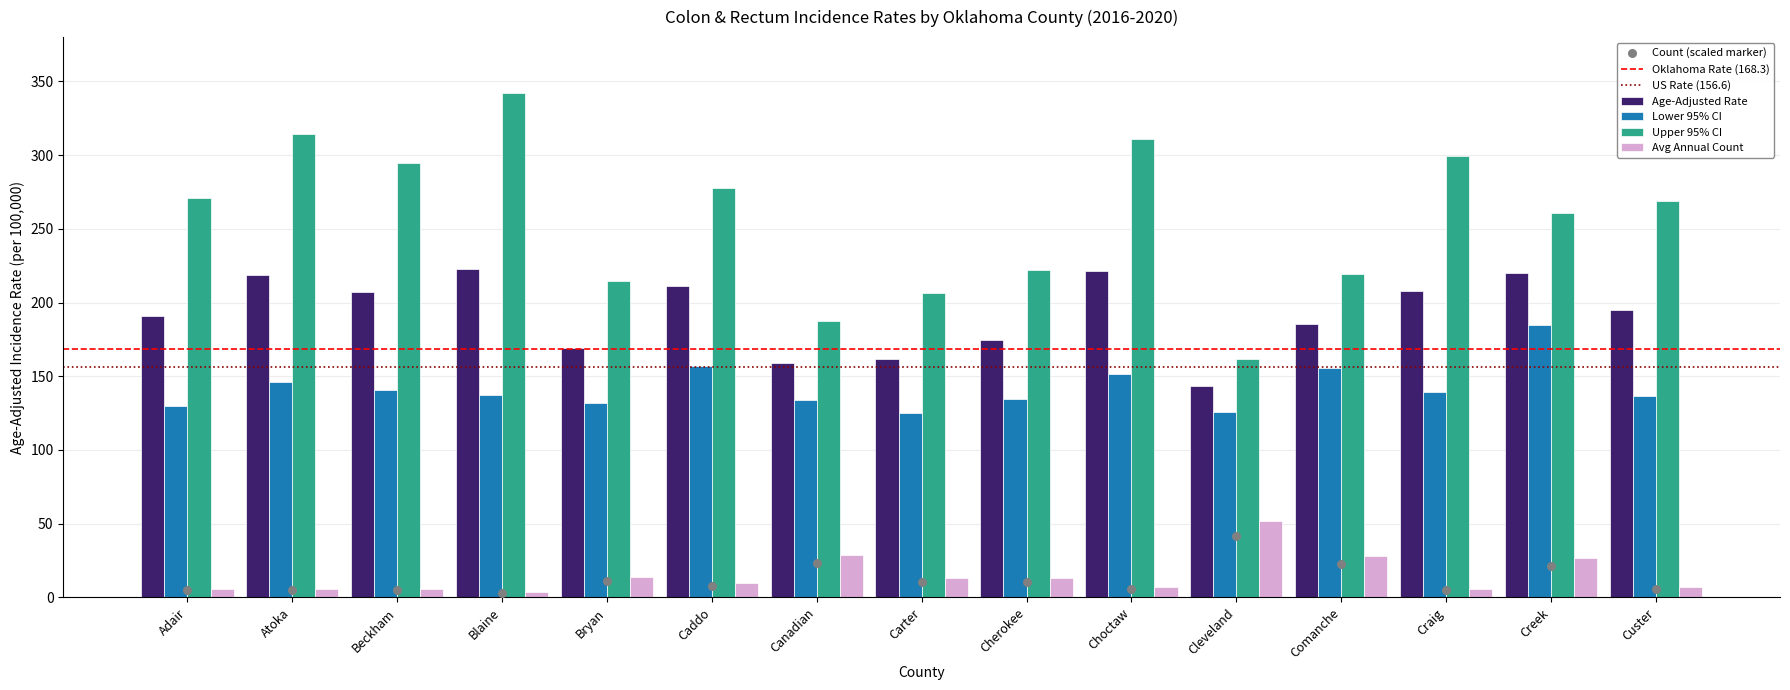

At how many categories does at least one series exceed 121?

15